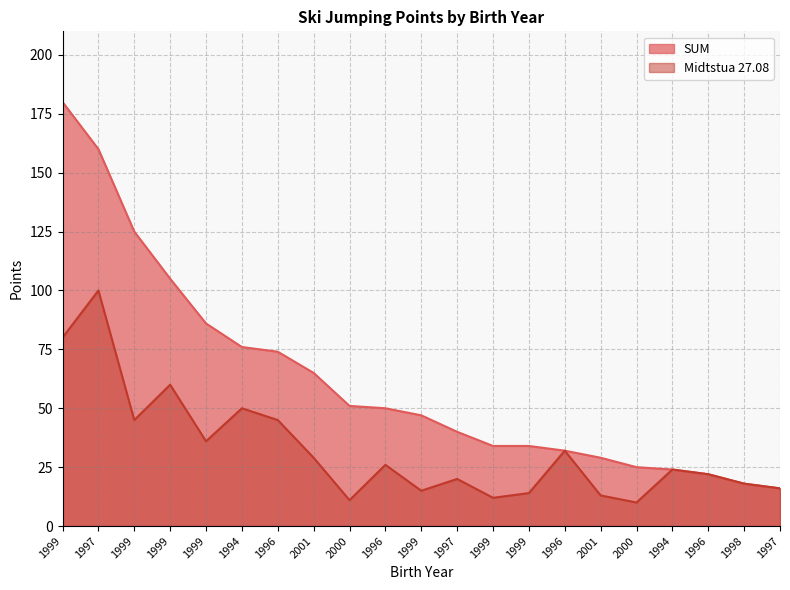

What is the difference between the maximum and minimum values in the Midtstua 27.08 series?

90